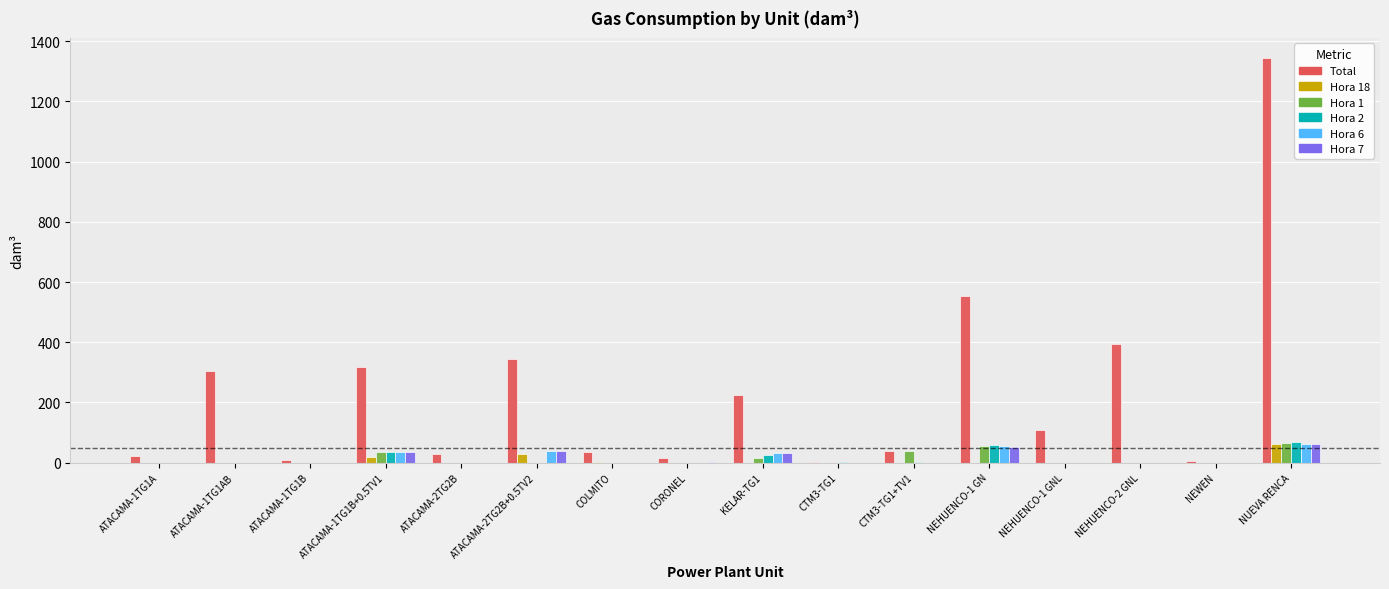

Which series has the largest total across all categories?

Total